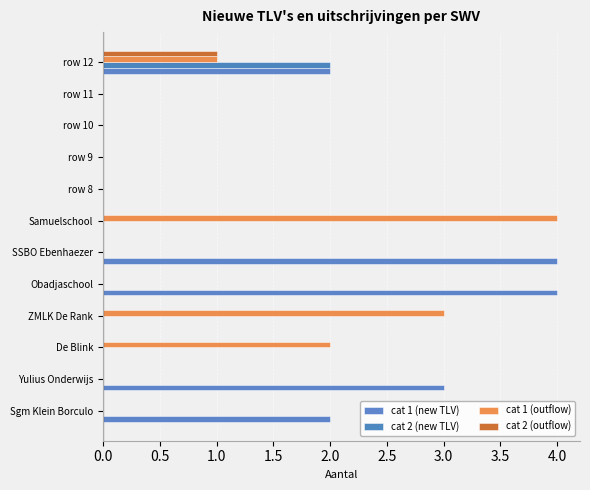

Count the number of categories in the chart.

12